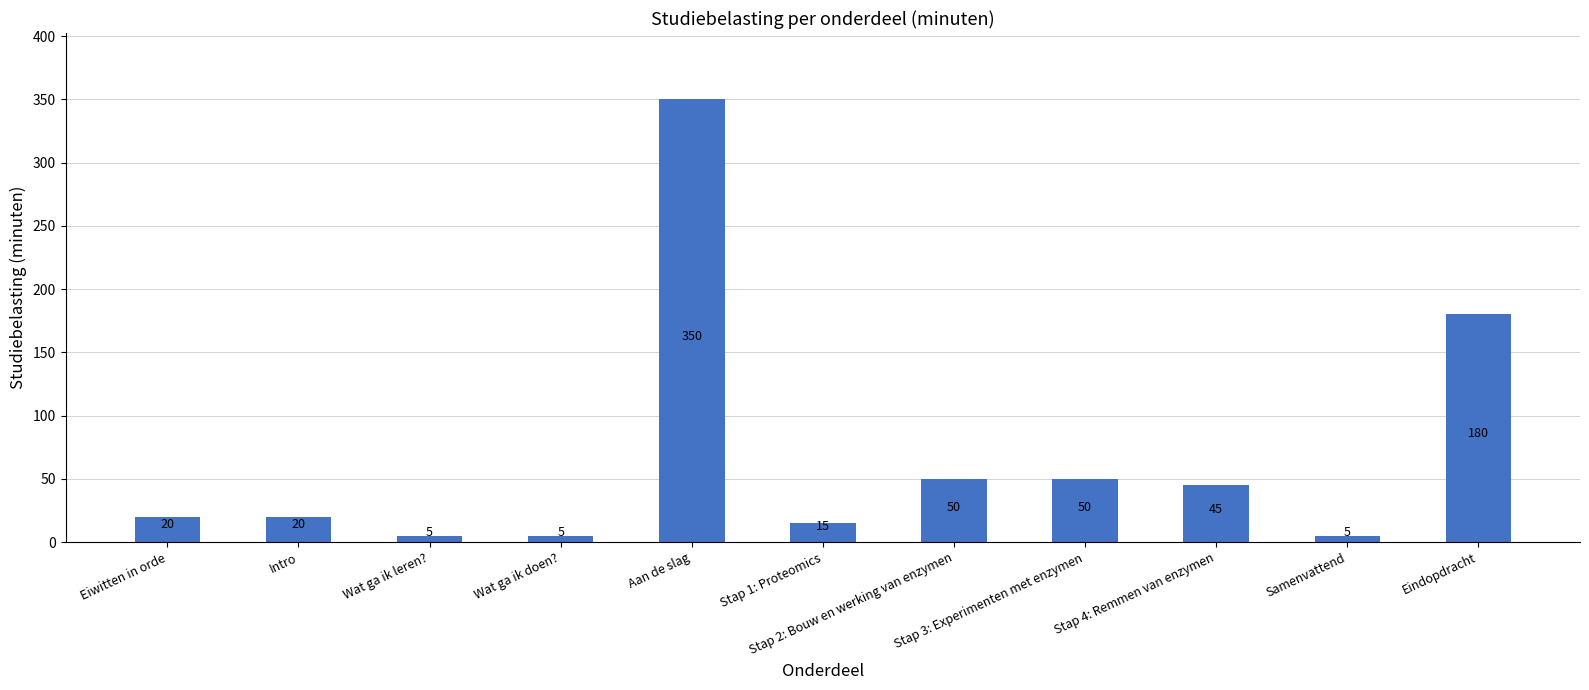

What is the smallest value displayed?

5